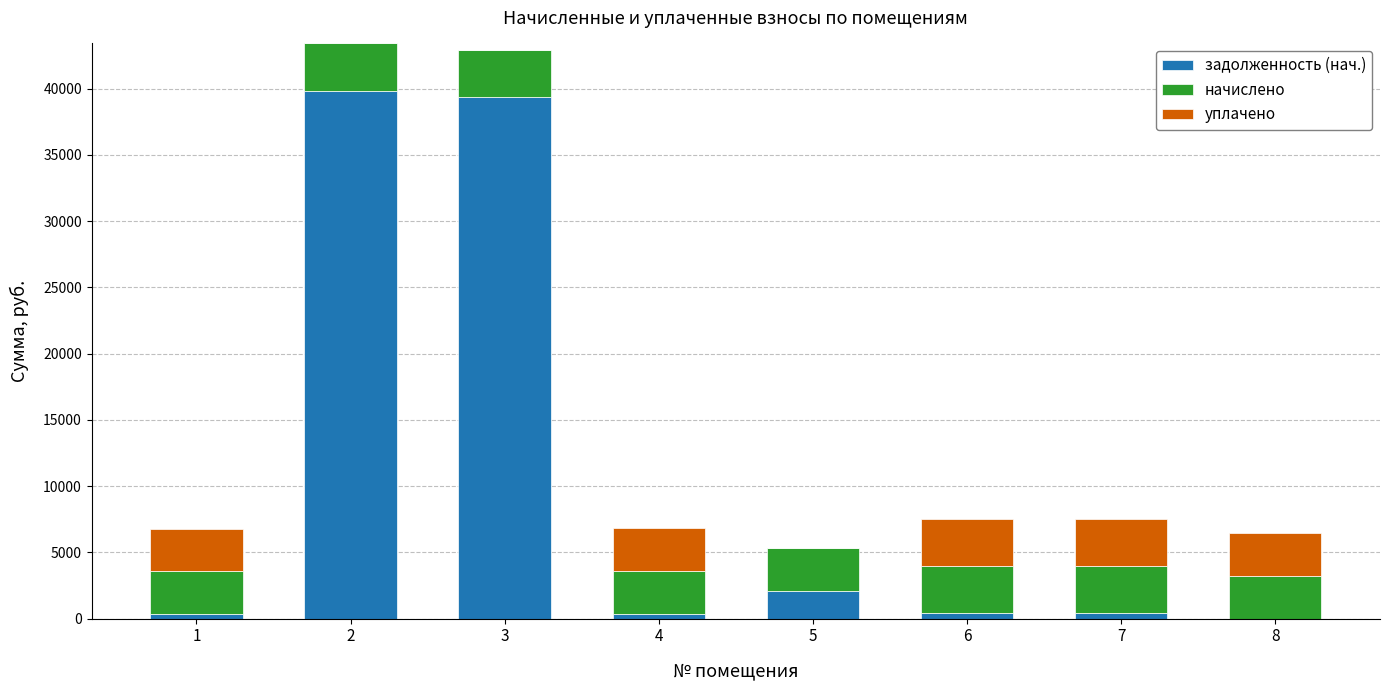

Are the bars horizontal?

No